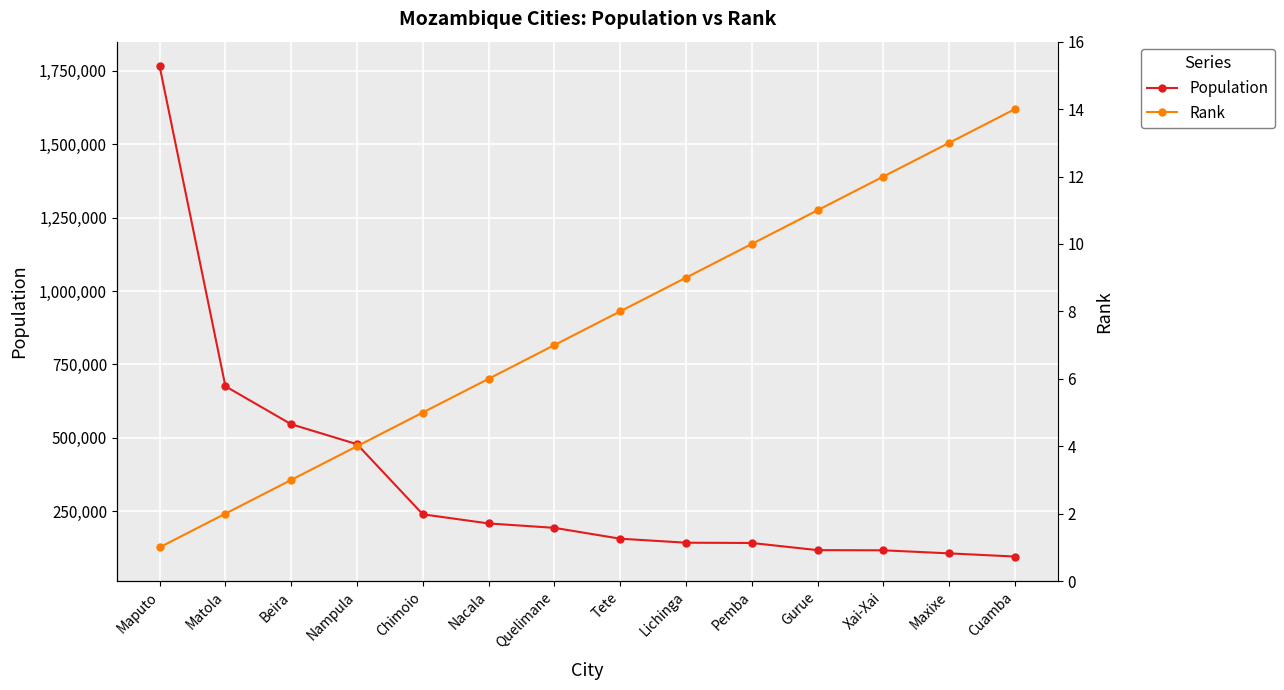

What are all the series names shown in the legend?

Population, Rank